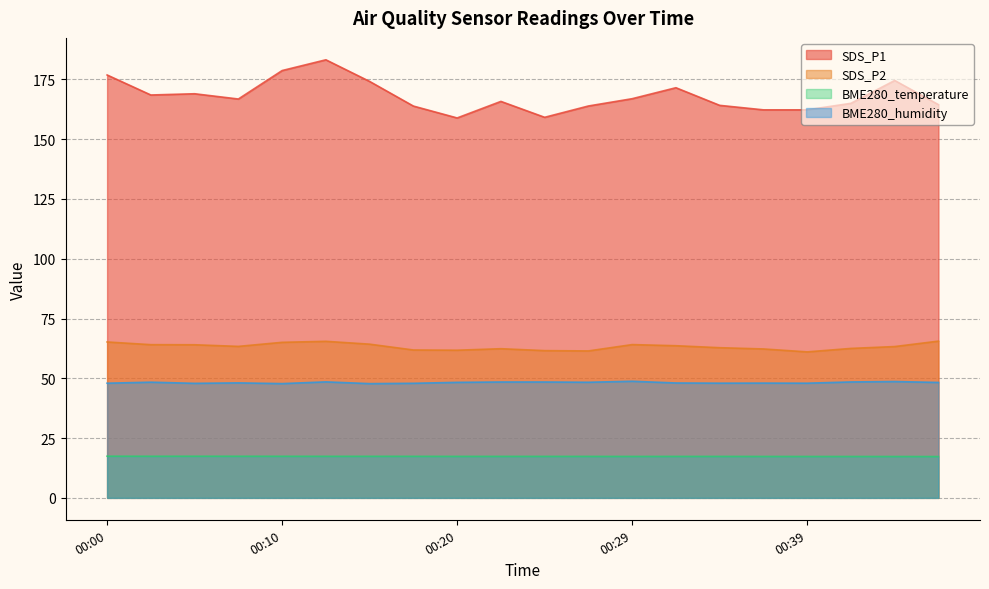

Reading right to left, list all the values displayed in this chart.

SDS_P1: 00:46=164.4	00:44=174.6	00:42=165.0	00:39=162.3	00:37=162.3	00:34=164.2	00:32=171.5	00:29=166.9	00:27=163.9	00:25=159.2	00:22=165.8	00:20=158.9	00:17=163.8	00:15=174.2	00:12=183.2	00:10=178.7	00:07=166.8	00:05=169.0	00:02=168.5	00:00=176.8
SDS_P2: 00:46=65.5	00:44=63.3	00:42=62.5	00:39=61.0	00:37=62.3	00:34=62.8	00:32=63.6	00:29=64.1	00:27=61.5	00:25=61.6	00:22=62.4	00:20=61.8	00:17=61.9	00:15=64.3	00:12=65.5	00:10=65.0	00:07=63.4	00:05=64.0	00:02=64.1	00:00=65.2
BME280_temperature: 00:46=17.3	00:44=17.3	00:42=17.3	00:39=17.3	00:37=17.3	00:34=17.3	00:32=17.3	00:29=17.3	00:27=17.3	00:25=17.4	00:22=17.4	00:20=17.4	00:17=17.4	00:15=17.4	00:12=17.4	00:10=17.4	00:07=17.4	00:05=17.4	00:02=17.4	00:00=17.4
BME280_humidity: 00:46=48.3	00:44=48.6	00:42=48.5	00:39=48.0	00:37=48.0	00:34=48.0	00:32=48.0	00:29=48.8	00:27=48.4	00:25=48.5	00:22=48.5	00:20=48.3	00:17=47.9	00:15=47.8	00:12=48.5	00:10=47.8	00:07=48.1	00:05=47.9	00:02=48.4	00:00=48.0